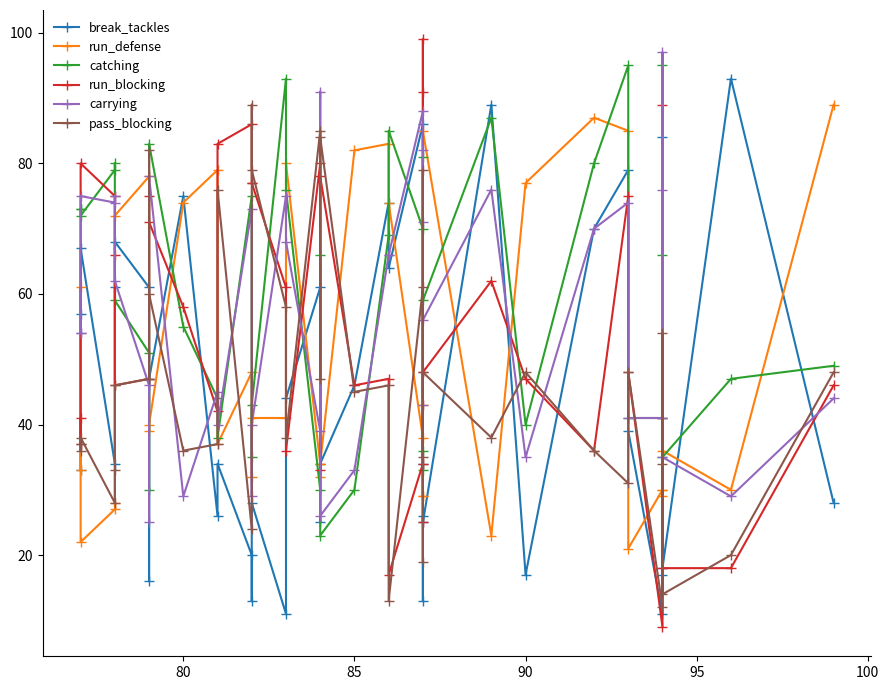

What is the minimum value for run_defense?

21